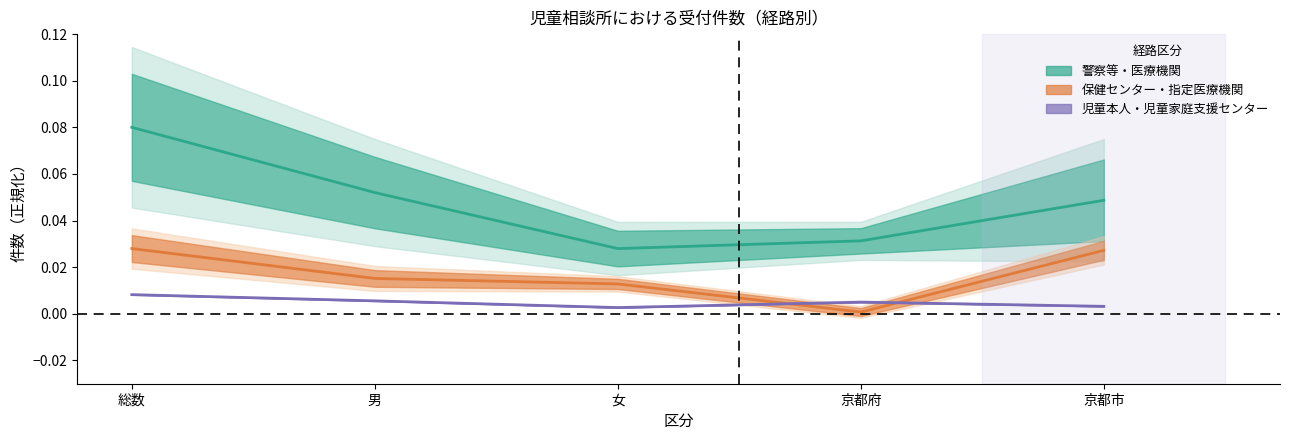

What is the label of the 3rd point from the left?

女